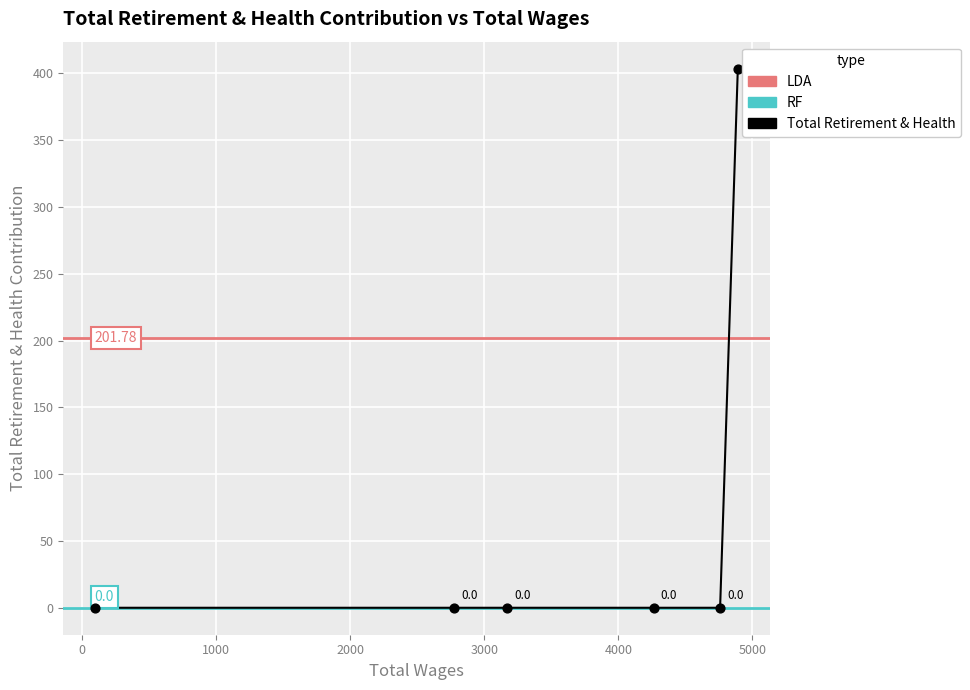

Between 2000 and 0, which is larger?

2000